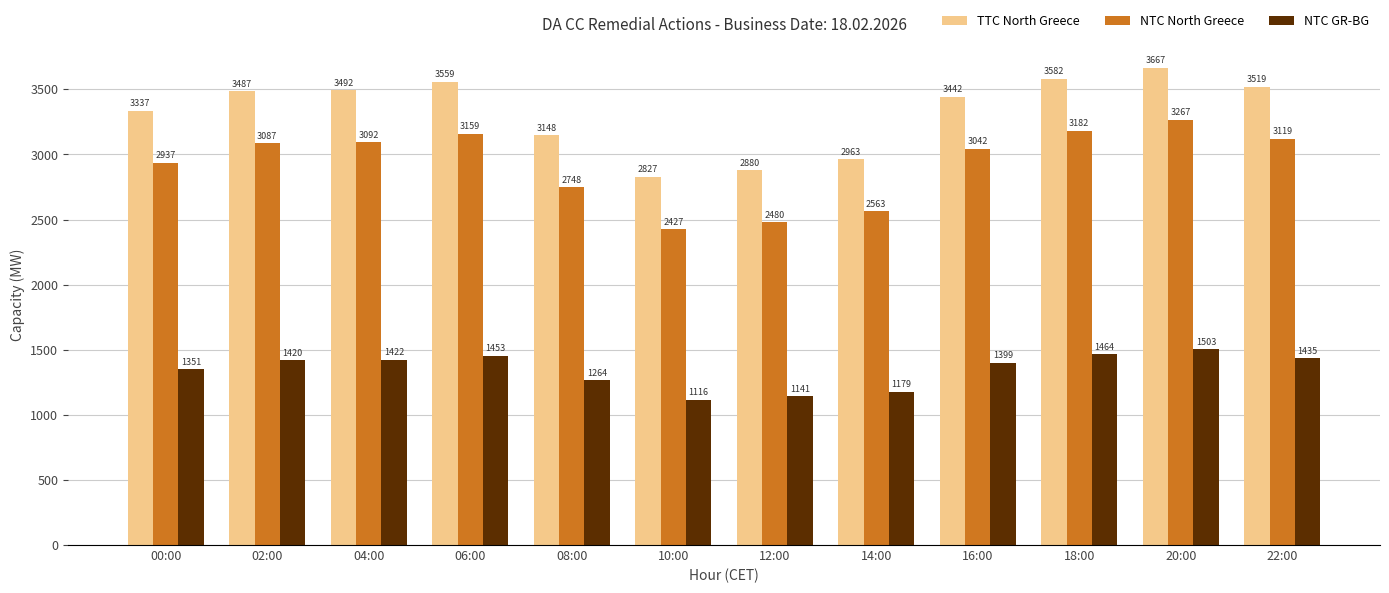

What is the difference between the TTC North Greece values at 10:00 and 20:00?

840